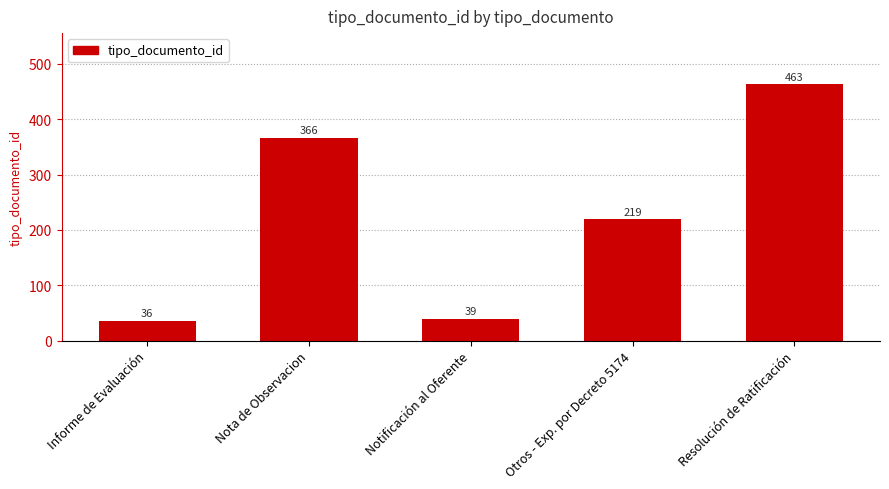

Are the bars grouped side by side (vs. stacked)?

No